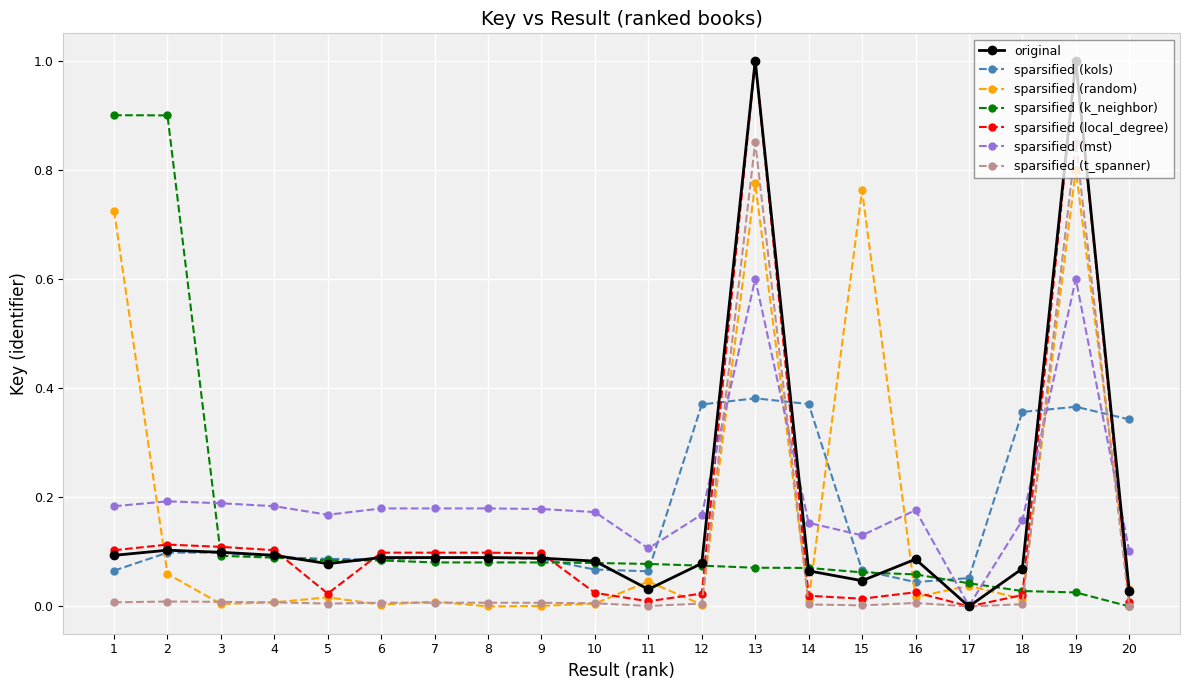

What is the maximum value for sparsified (k_neighbor)?

0.9